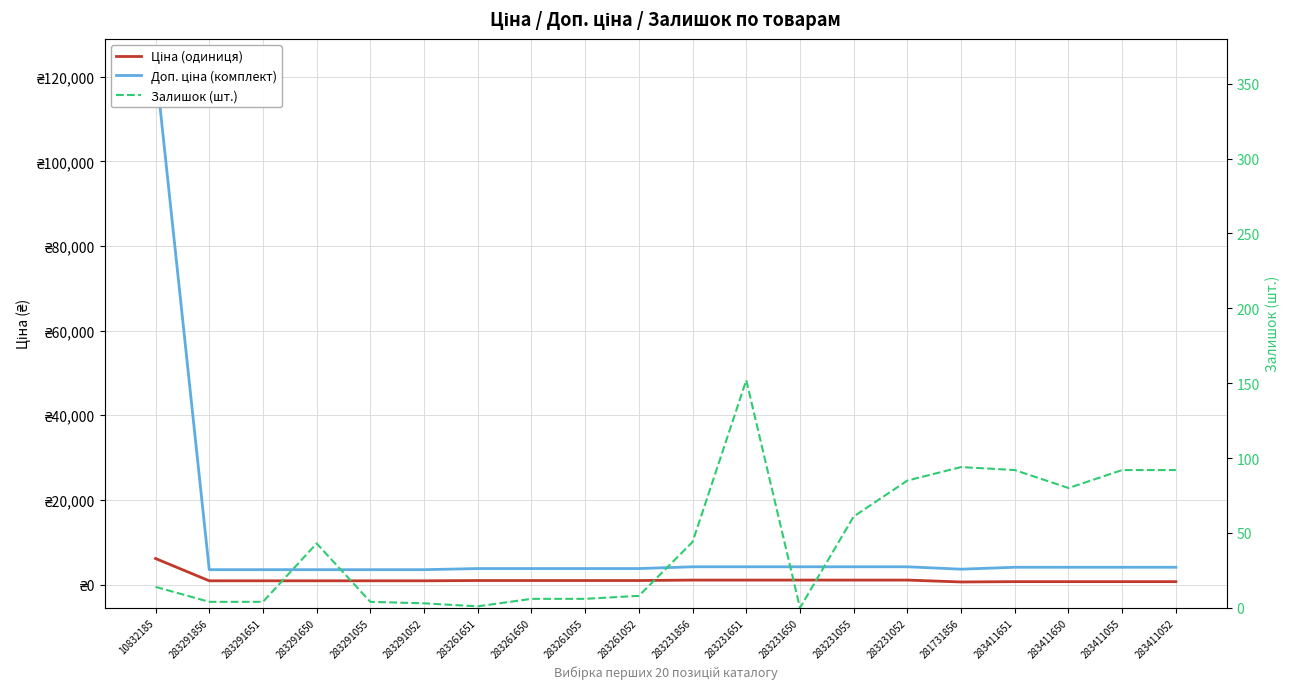

How many lines are shown in the chart?

3